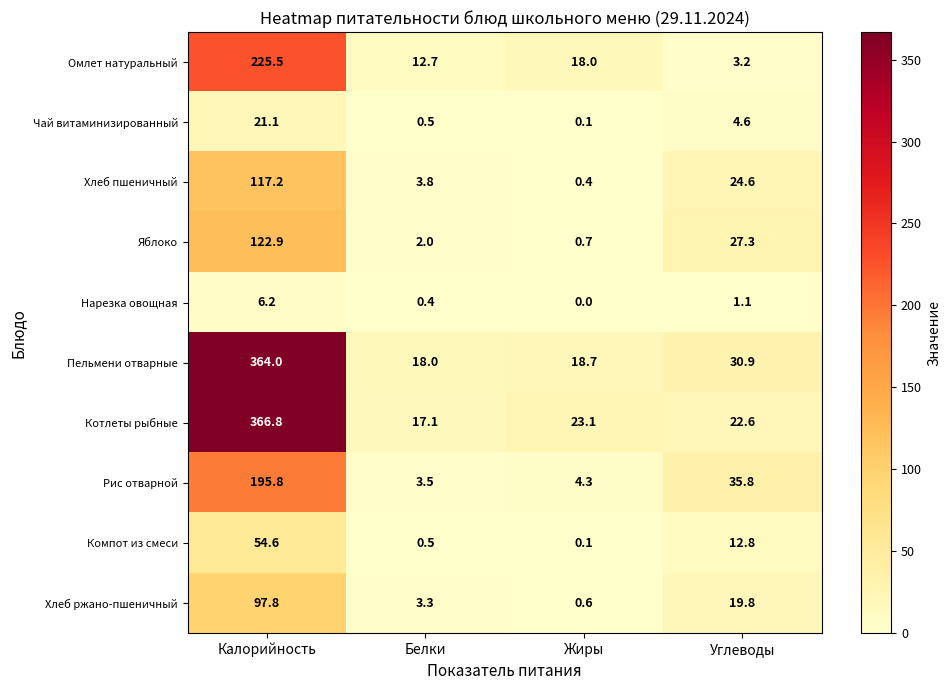

At Калорийность, list the series in order from smallest to largest.

Нарезка овощная, Чай витаминизированный, Компот из смеси, Хлеб ржано-пшеничный, Хлеб пшеничный, Яблоко, Рис отварной, Омлет натуральный, Пельмени отварные, Котлеты рыбные